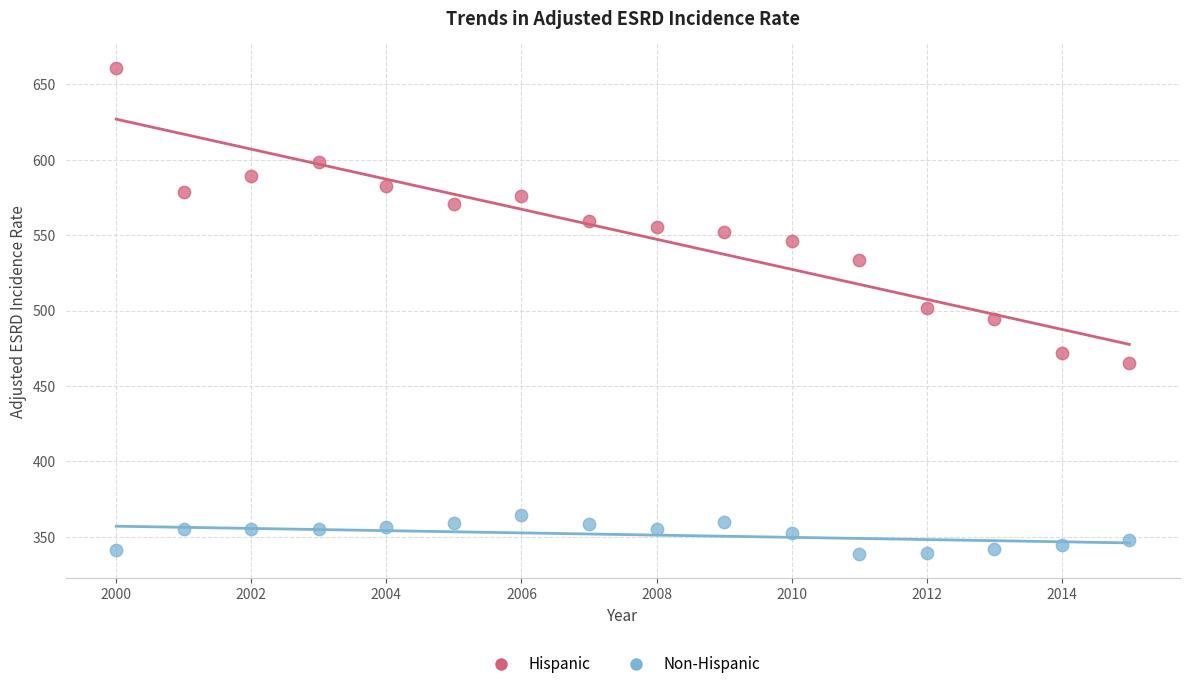

Across all data points, what is the range of Y values (max minus min)?

322.1